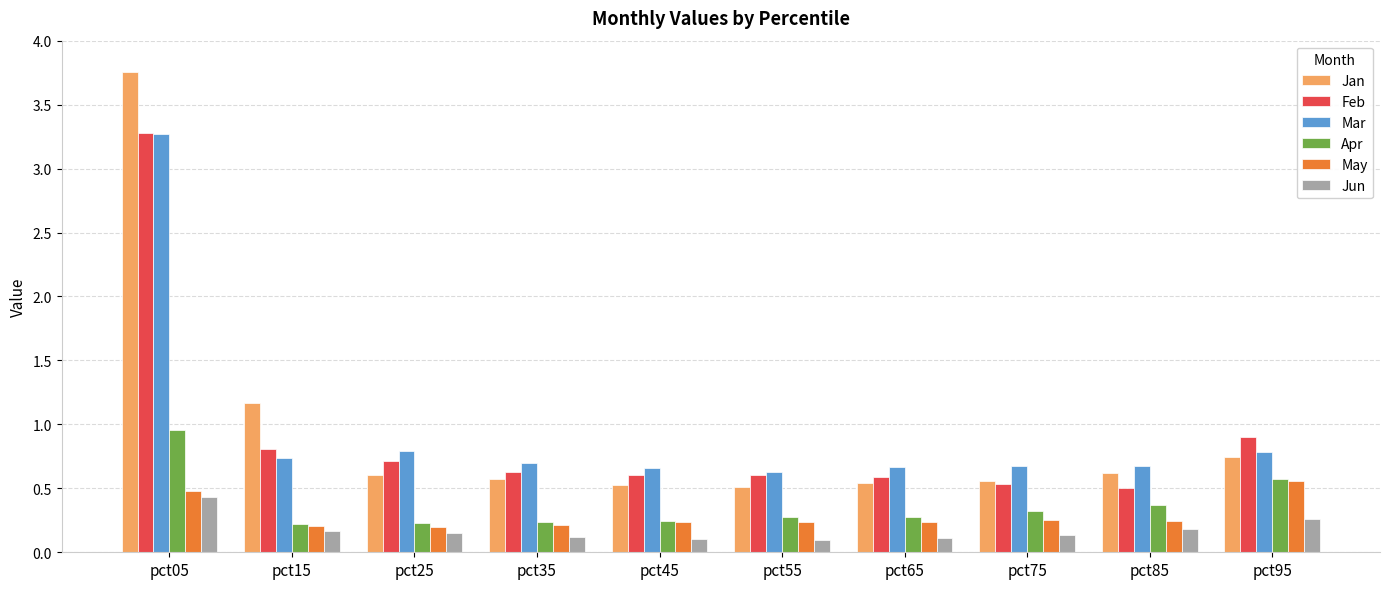

Between pct15 and pct85, which series saw the biggest shift?

Jan